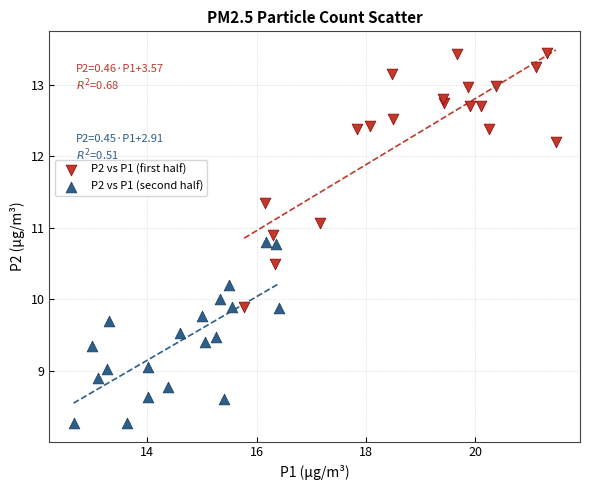

Which series has the largest Y range (max minus min)?

P2 vs P1 (first half)